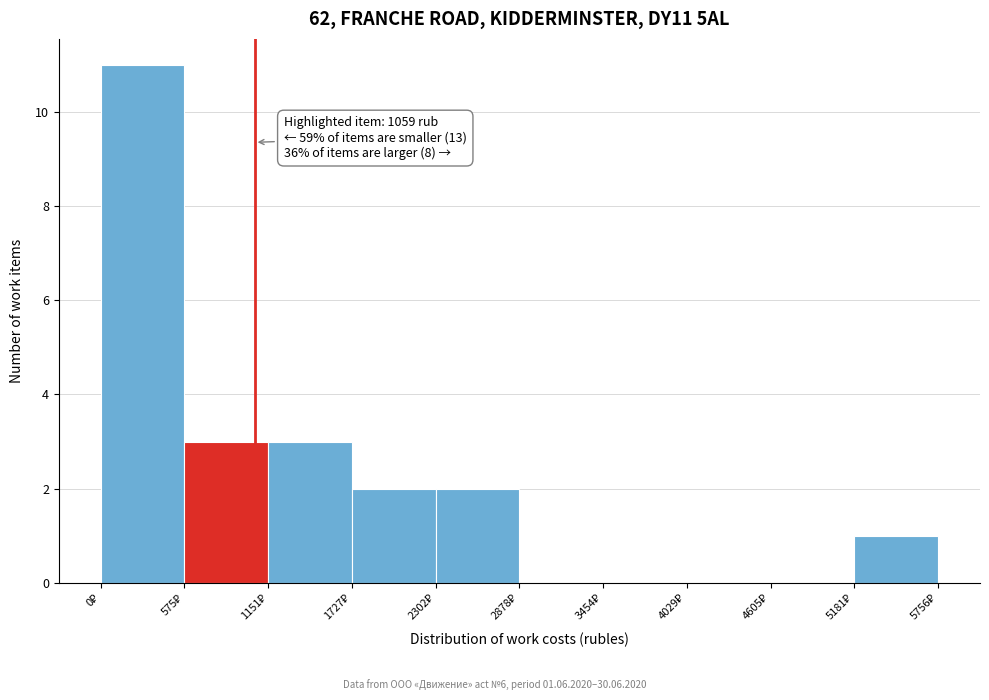

Which range on the x-axis has the tallest bar?

0 to 600